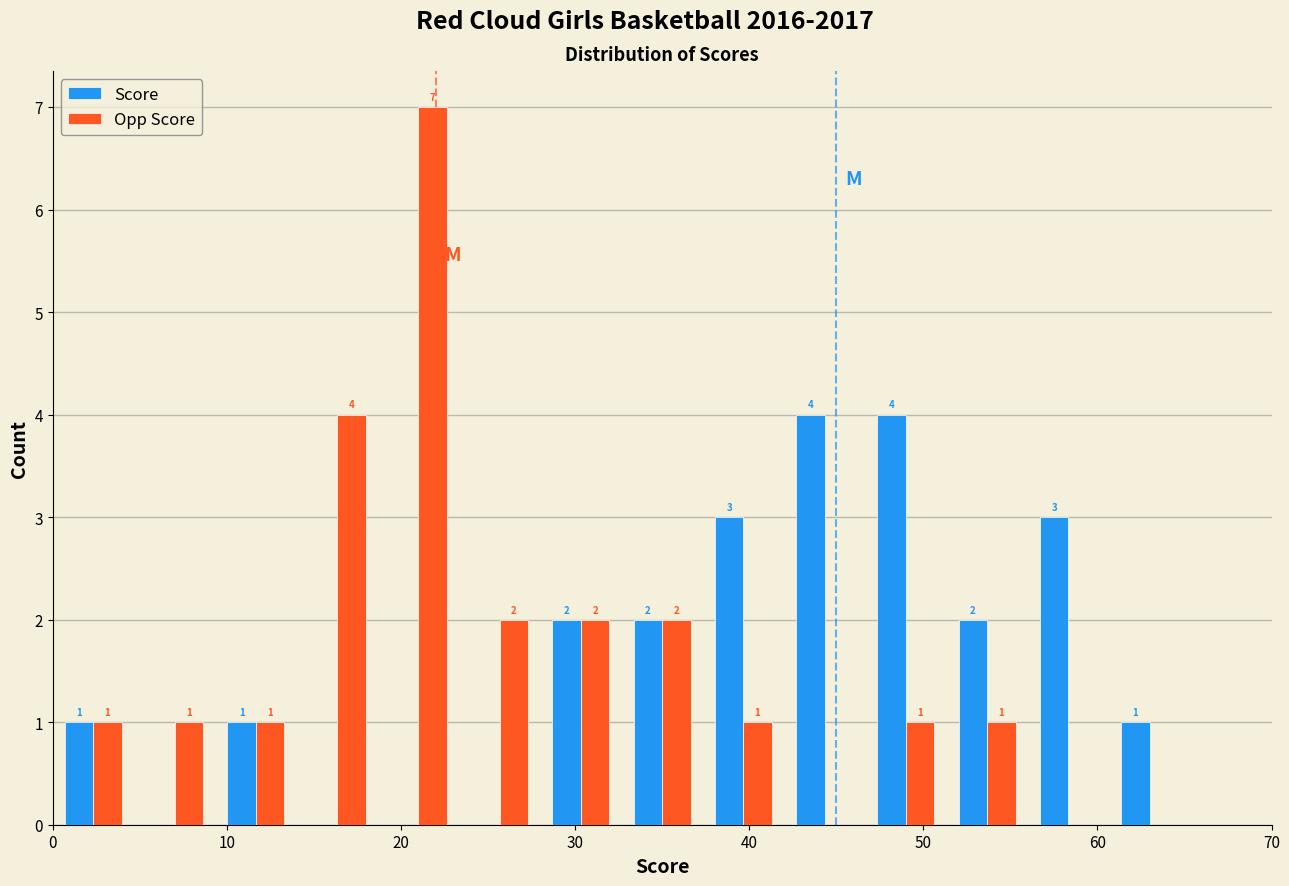

In the Opp Score series, which range on the x-axis has the tallest bar?

19 to 23